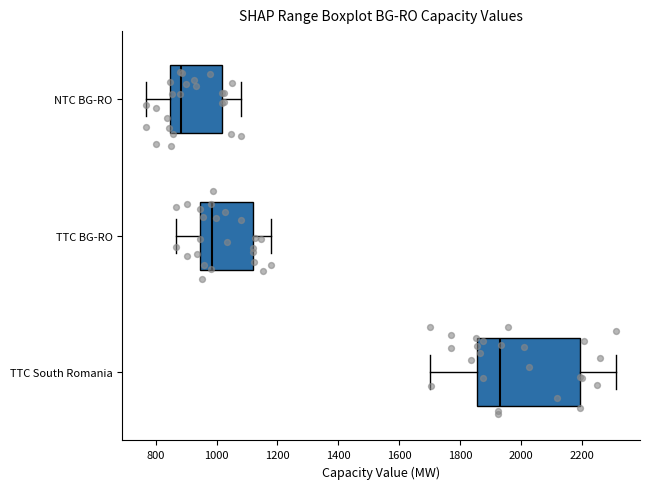

Which box is the widest, from its left edge to its right edge?

TTC South Romania